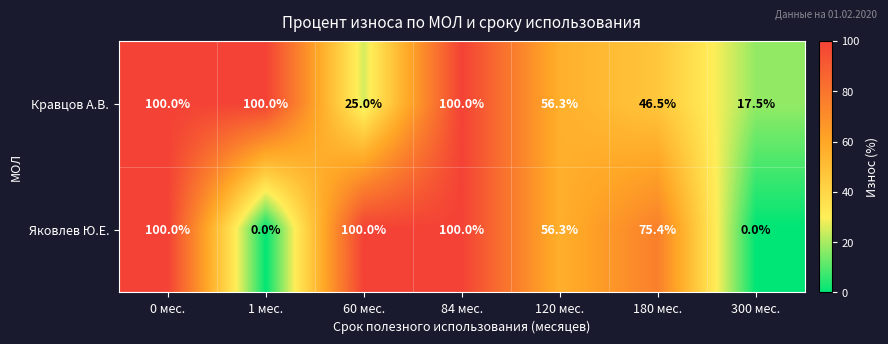

Reading left to right, extract all data points from this chart.

Кравцов А.В.: 100.0	100.0	25.0	100.0	56.3	46.5	17.5
Яковлев Ю.Е.: 100.0	0.0	100.0	100.0	56.3	75.4	0.0